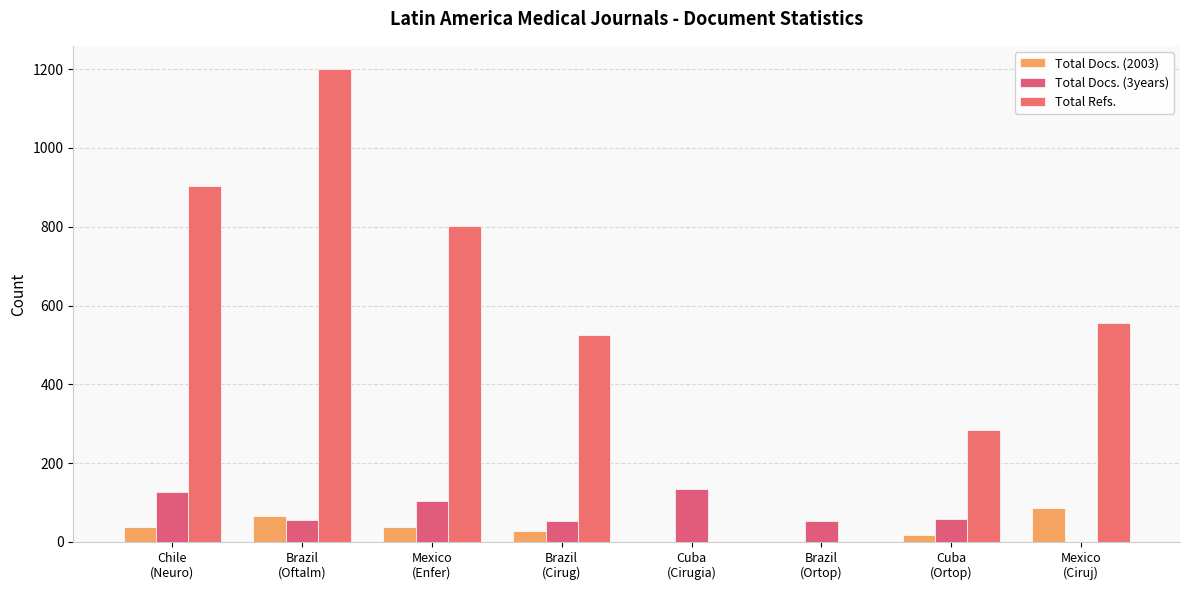

Are the bars grouped side by side (vs. stacked)?

Yes